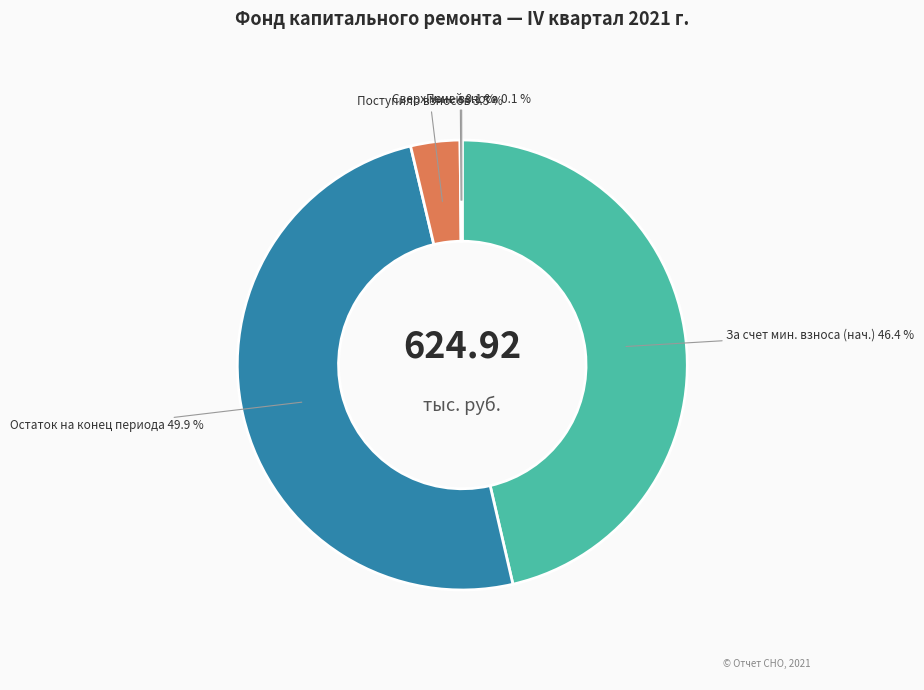

Approximately how many times larger is the value at За счет мин. взноса (нач.) compared to Остаток на конец периода?

0.9